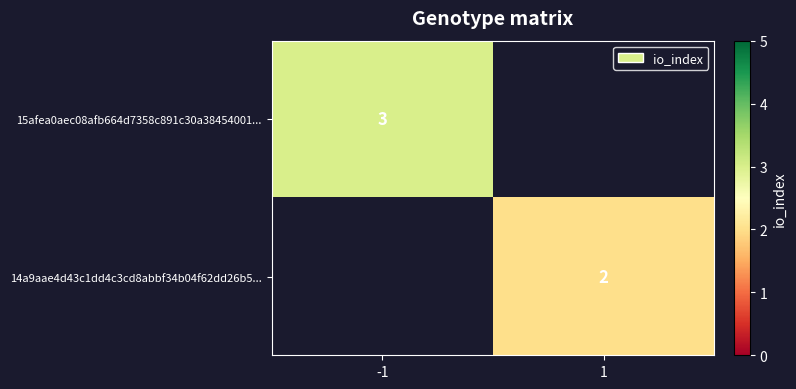

The 15afea0aec08afb664d7358c891c30a38454001... series shows 2 at -1. True or false?

False